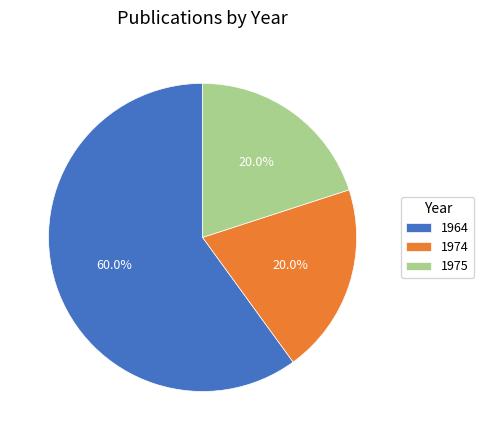

How many slices are in this pie chart?

3